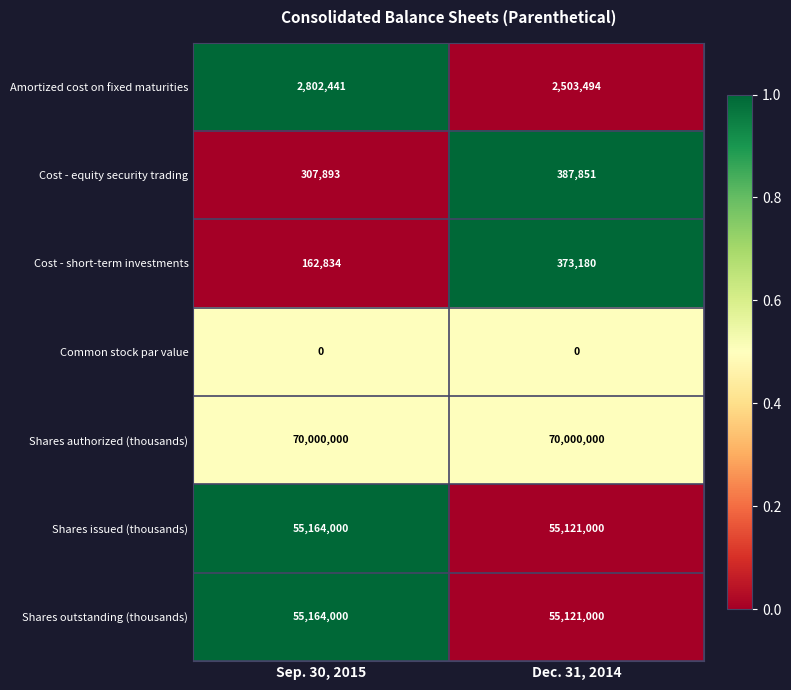

Between Sep. 30, 2015 and Dec. 31, 2014, which series saw the biggest shift?

Amortized cost on fixed maturities